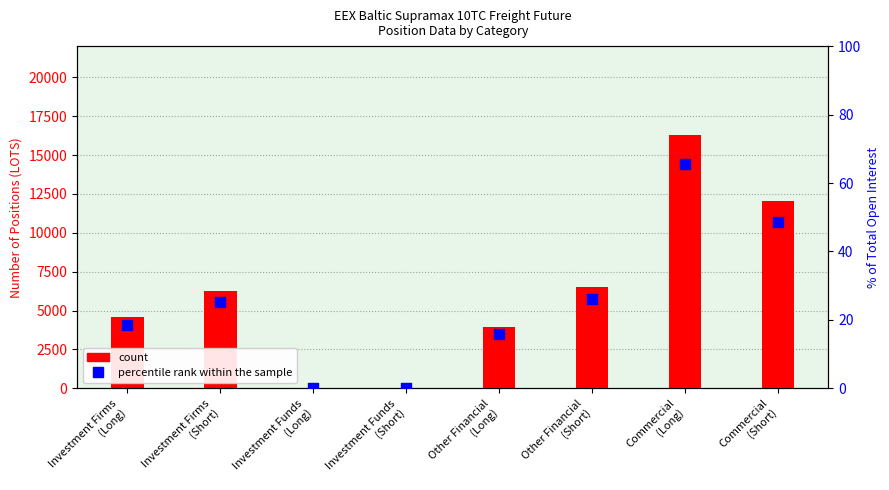

Is the value of count at Commercial
(Short) greater than the value of percentile rank within the sample at Investment Funds
(Short)?

Yes